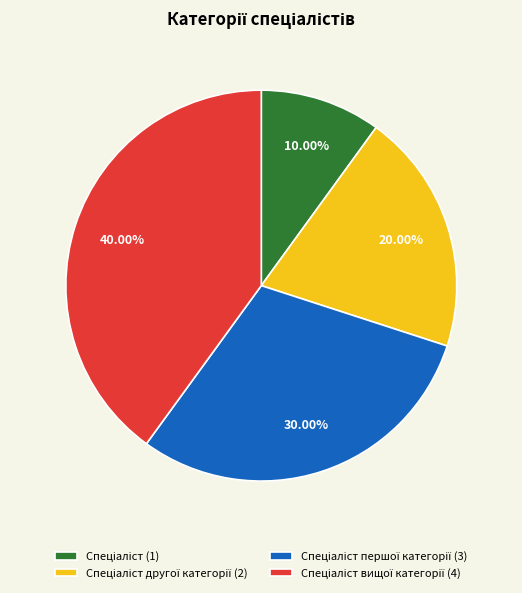

Is there a majority slice in this chart?

No